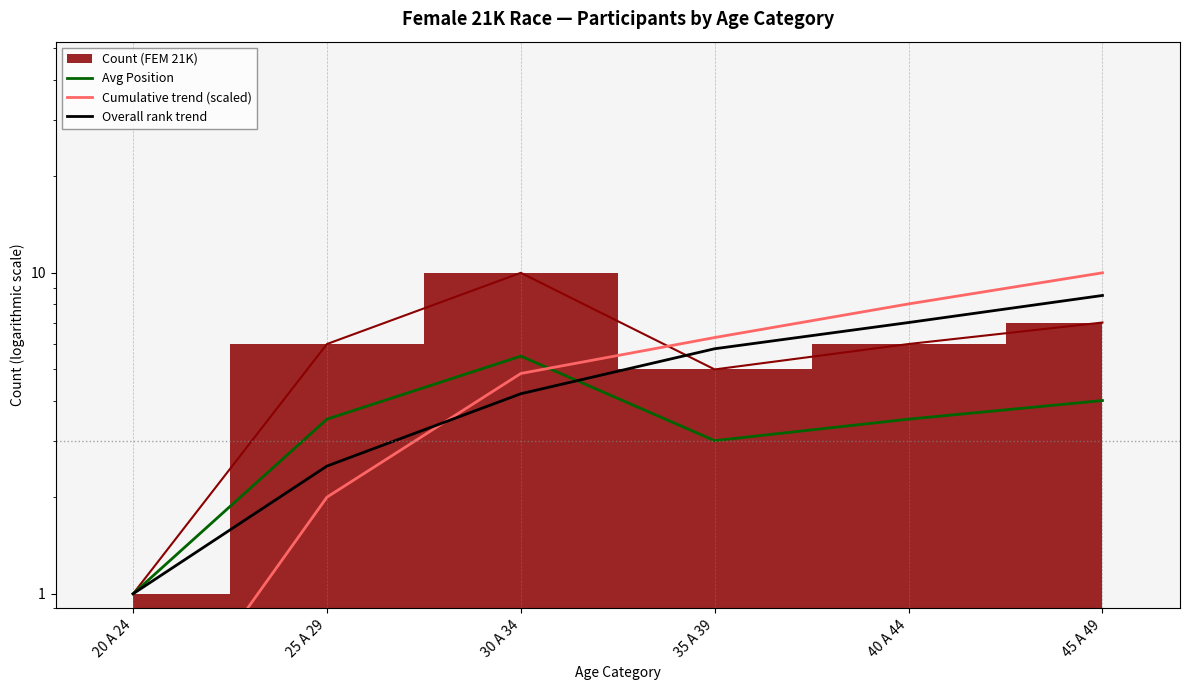

Is it true that Avg Position equals 3.5 at 25 A 29?

True